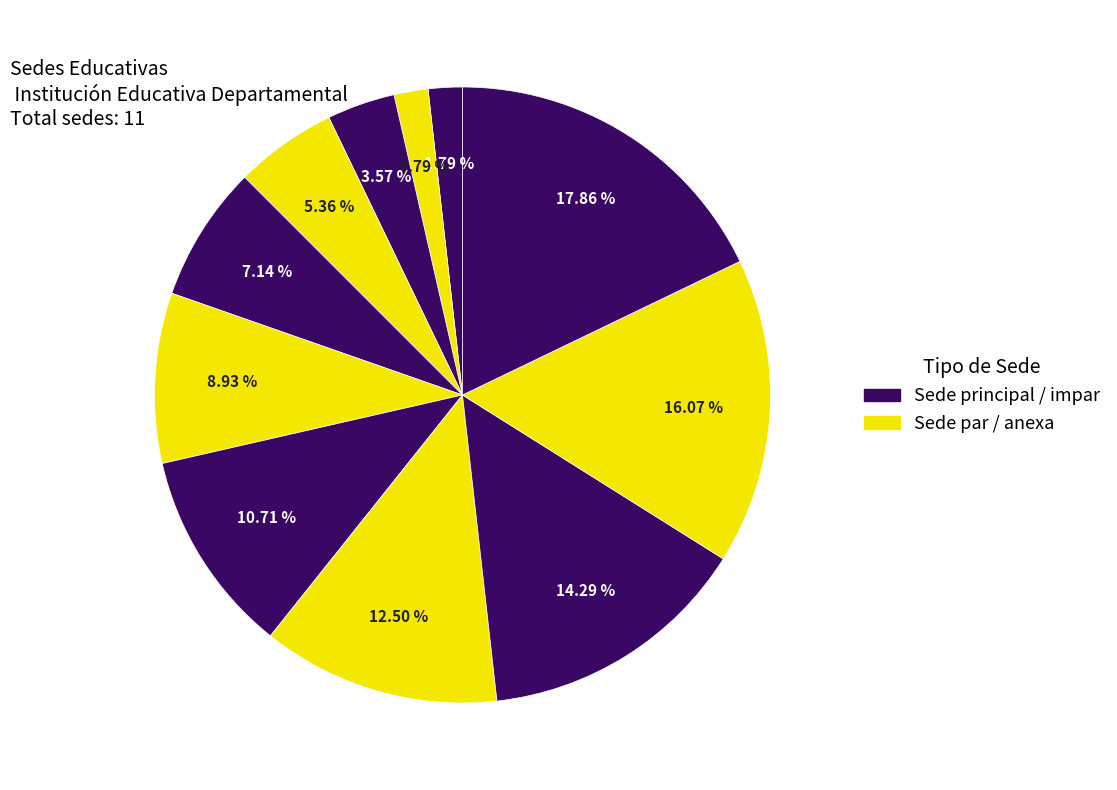

How many segments does this pie chart have?

11